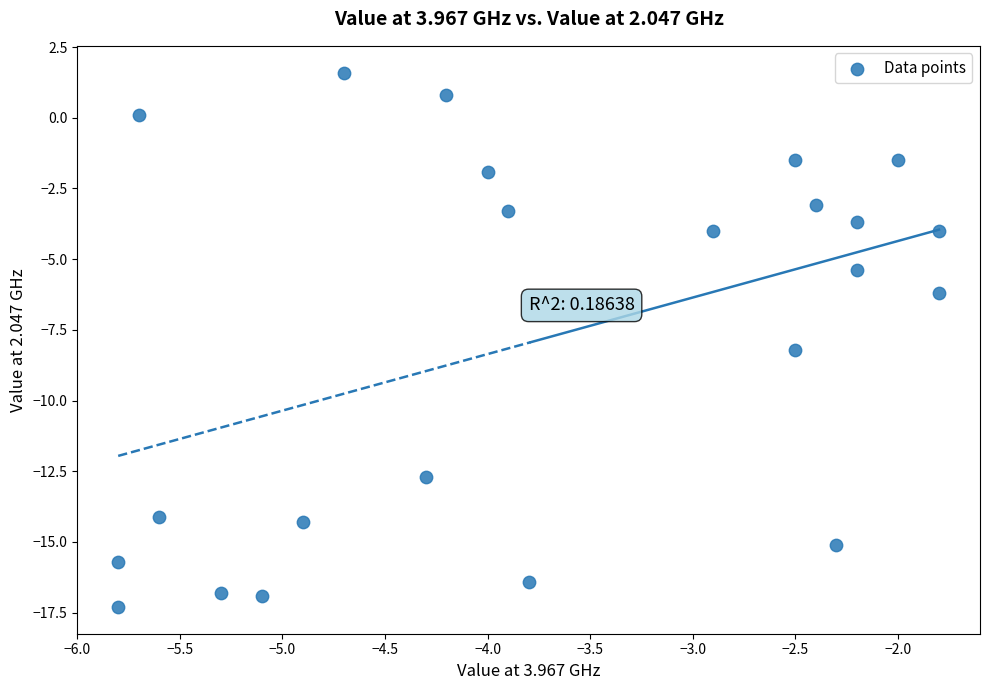

What Y value in the scatter plot is closest to -7?

-6.2